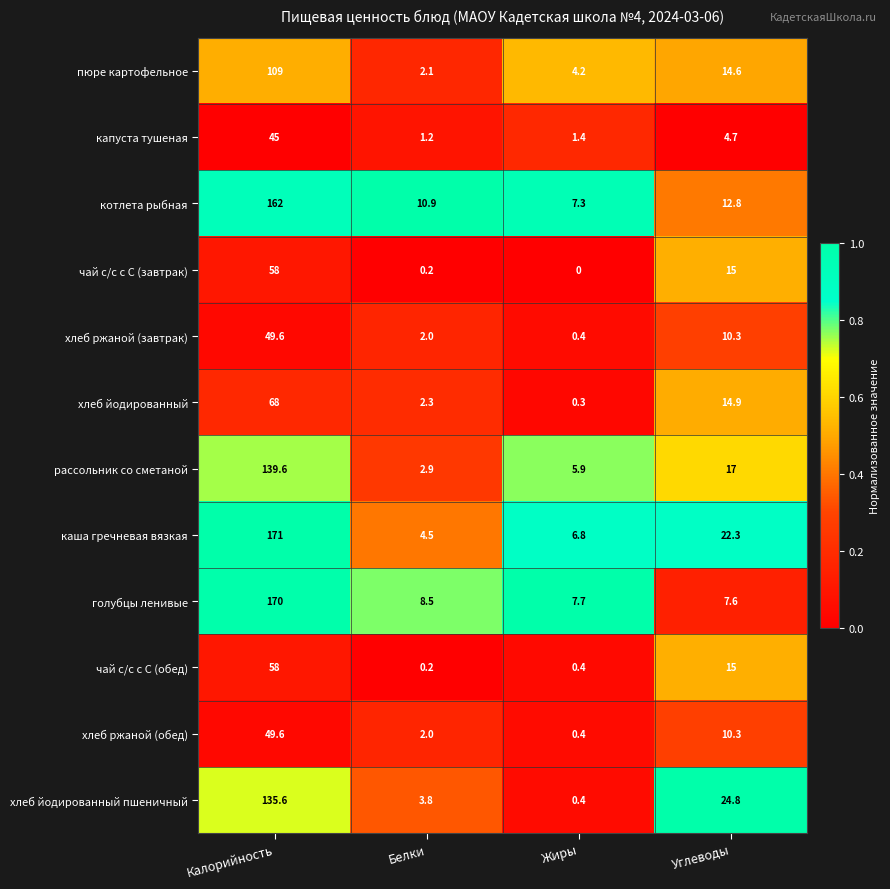

Which label corresponds to the smallest value in the chart?

Жиры